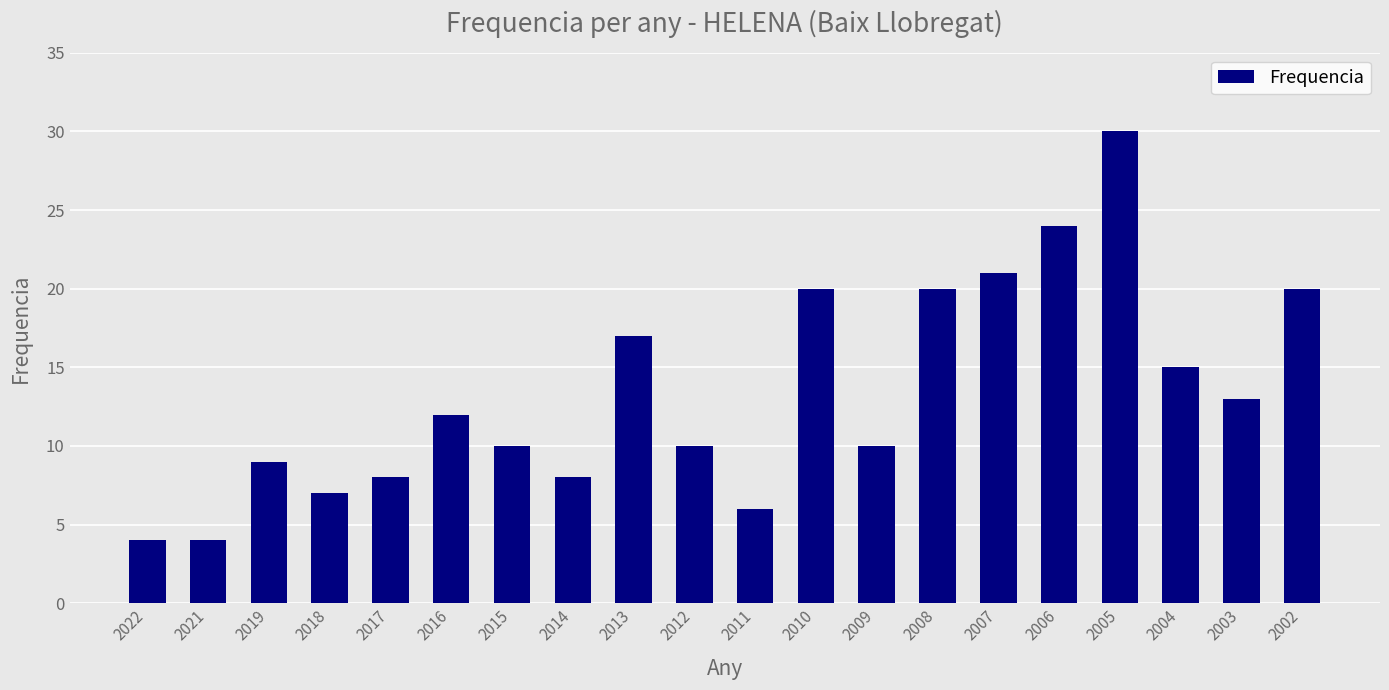

The value at 2006 is 42. True or false?

False